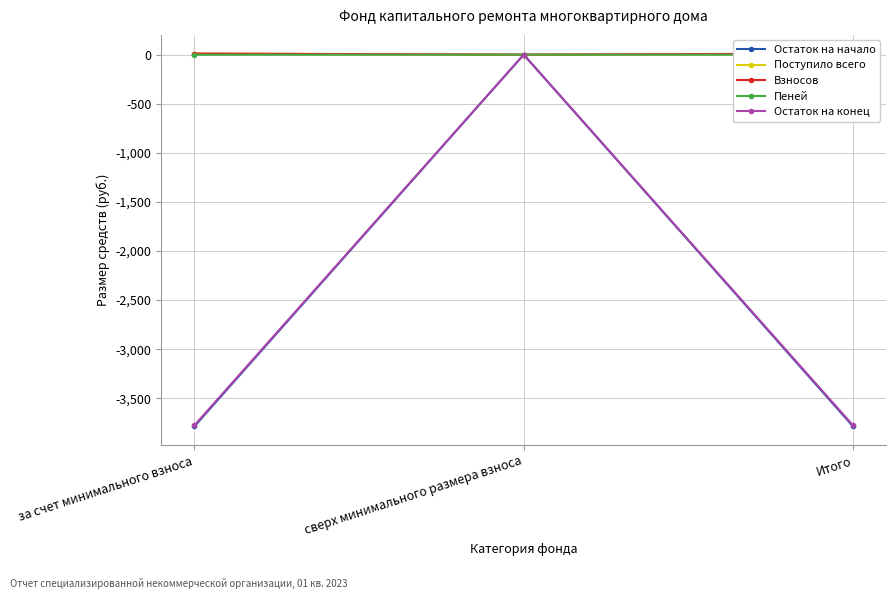

Reading left to right, transcribe all the data shown in this chart.

Остаток на начало: -3786.0	0.0	-3786.0
Поступило всего: 9.9	0.0	9.9
Взносов: 11.3	0.0	11.3
Пеней: -1.3	0.0	-1.3
Остаток на конец: -3776.1	0.0	-3776.1